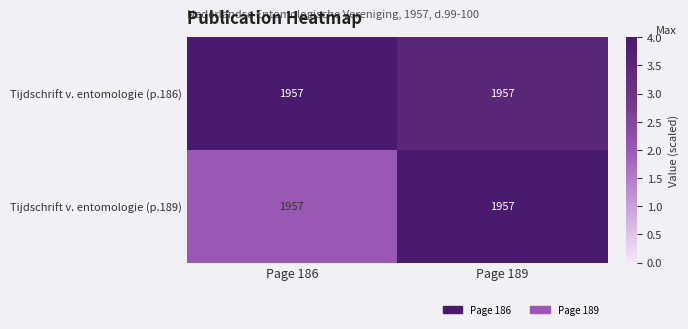

How many categories are shown in the chart?

2